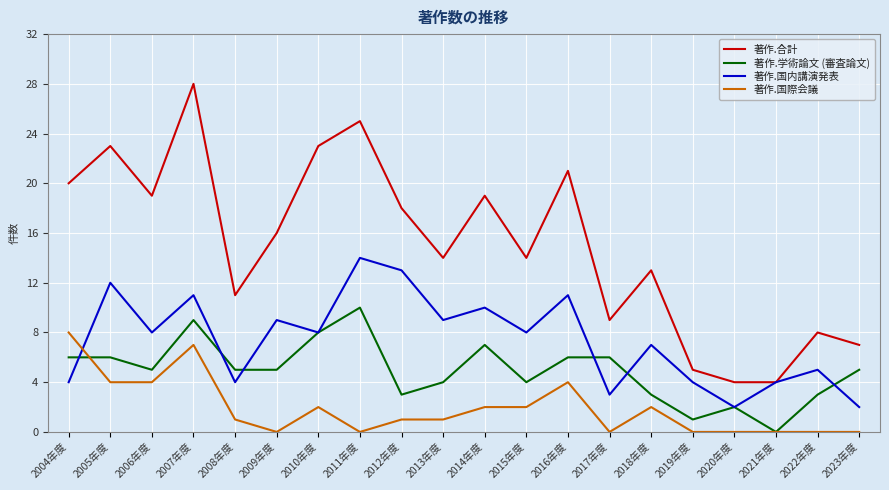

Reading left to right, transcribe all the data shown in this chart.

著作.合計: 2004年度=20	2005年度=23	2006年度=19	2007年度=28	2008年度=11	2009年度=16	2010年度=23	2011年度=25	2012年度=18	2013年度=14	2014年度=19	2015年度=14	2016年度=21	2017年度=9	2018年度=13	2019年度=5	2020年度=4	2021年度=4	2022年度=8	2023年度=7
著作.学術論文 (審査論文): 2004年度=6	2005年度=6	2006年度=5	2007年度=9	2008年度=5	2009年度=5	2010年度=8	2011年度=10	2012年度=3	2013年度=4	2014年度=7	2015年度=4	2016年度=6	2017年度=6	2018年度=3	2019年度=1	2020年度=2	2021年度=0	2022年度=3	2023年度=5
著作.国内講演発表: 2004年度=4	2005年度=12	2006年度=8	2007年度=11	2008年度=4	2009年度=9	2010年度=8	2011年度=14	2012年度=13	2013年度=9	2014年度=10	2015年度=8	2016年度=11	2017年度=3	2018年度=7	2019年度=4	2020年度=2	2021年度=4	2022年度=5	2023年度=2
著作.国際会議: 2004年度=8	2005年度=4	2006年度=4	2007年度=7	2008年度=1	2009年度=0	2010年度=2	2011年度=0	2012年度=1	2013年度=1	2014年度=2	2015年度=2	2016年度=4	2017年度=0	2018年度=2	2019年度=0	2020年度=0	2021年度=0	2022年度=0	2023年度=0